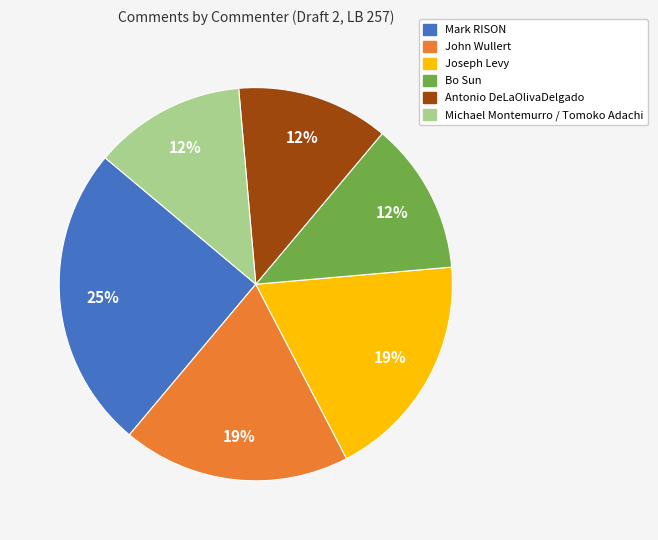

Combined, do Bo Sun and John Wullert account for over 50%?

No